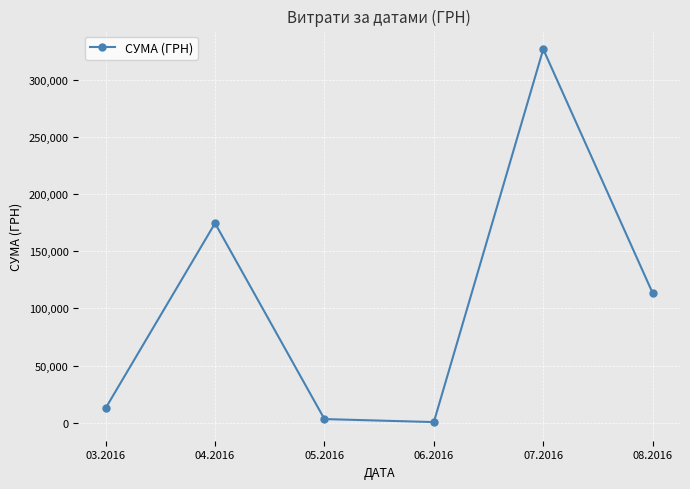

What is the label of the 6th point from the right?

03.2016